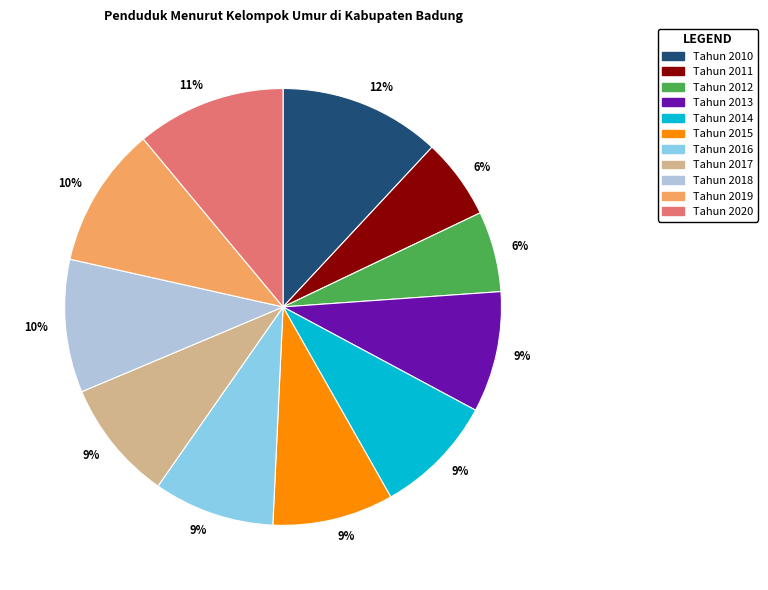

To the nearest percent, what is the difference between the largest and smallest slice percentages?

6%